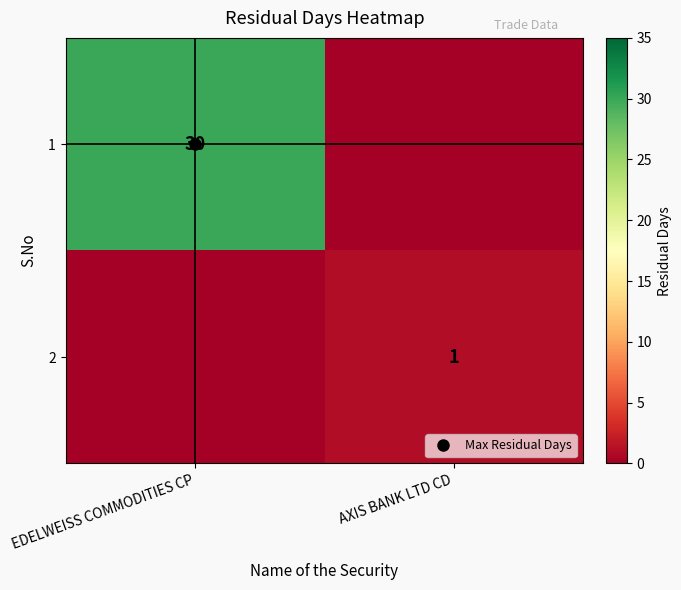

At which label does 2 reach its minimum?

EDELWEISS COMMODITIES CP